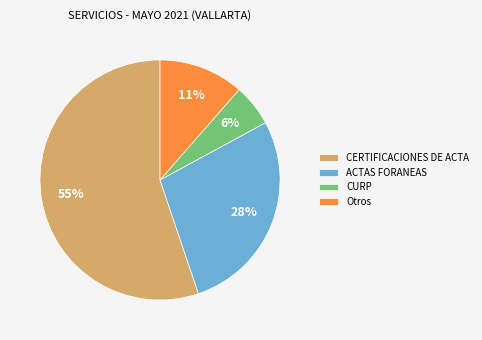

How many slices are in this pie chart?

4